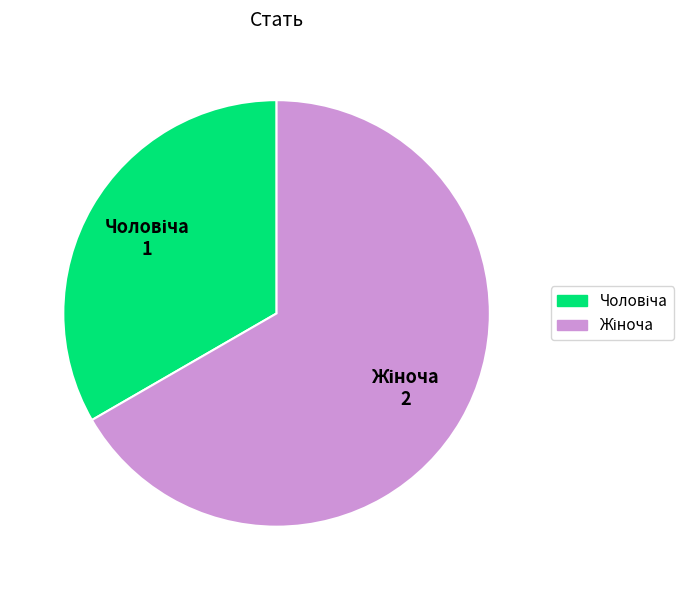

Is there a majority slice in this chart?

Yes